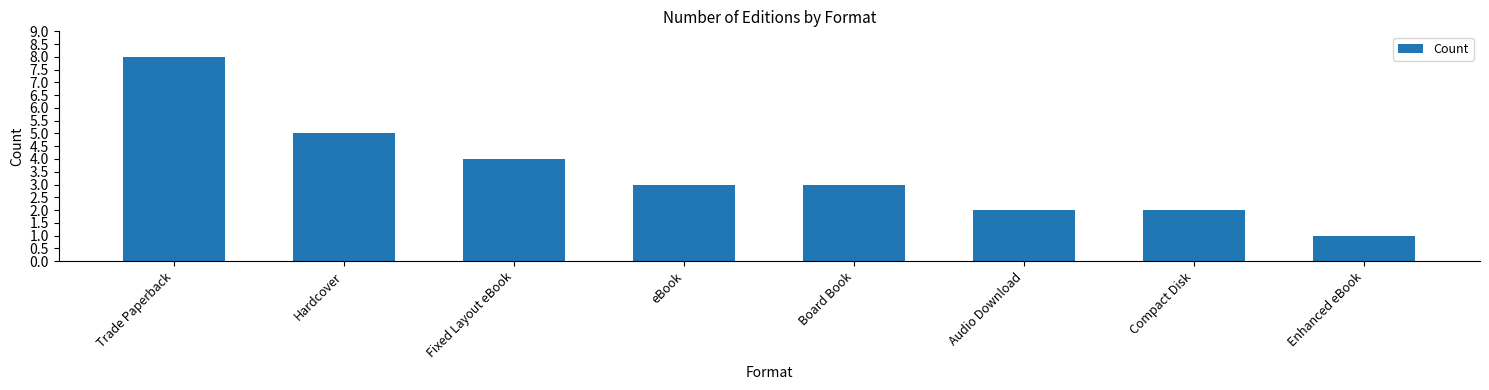

What is the sum of all values?

28